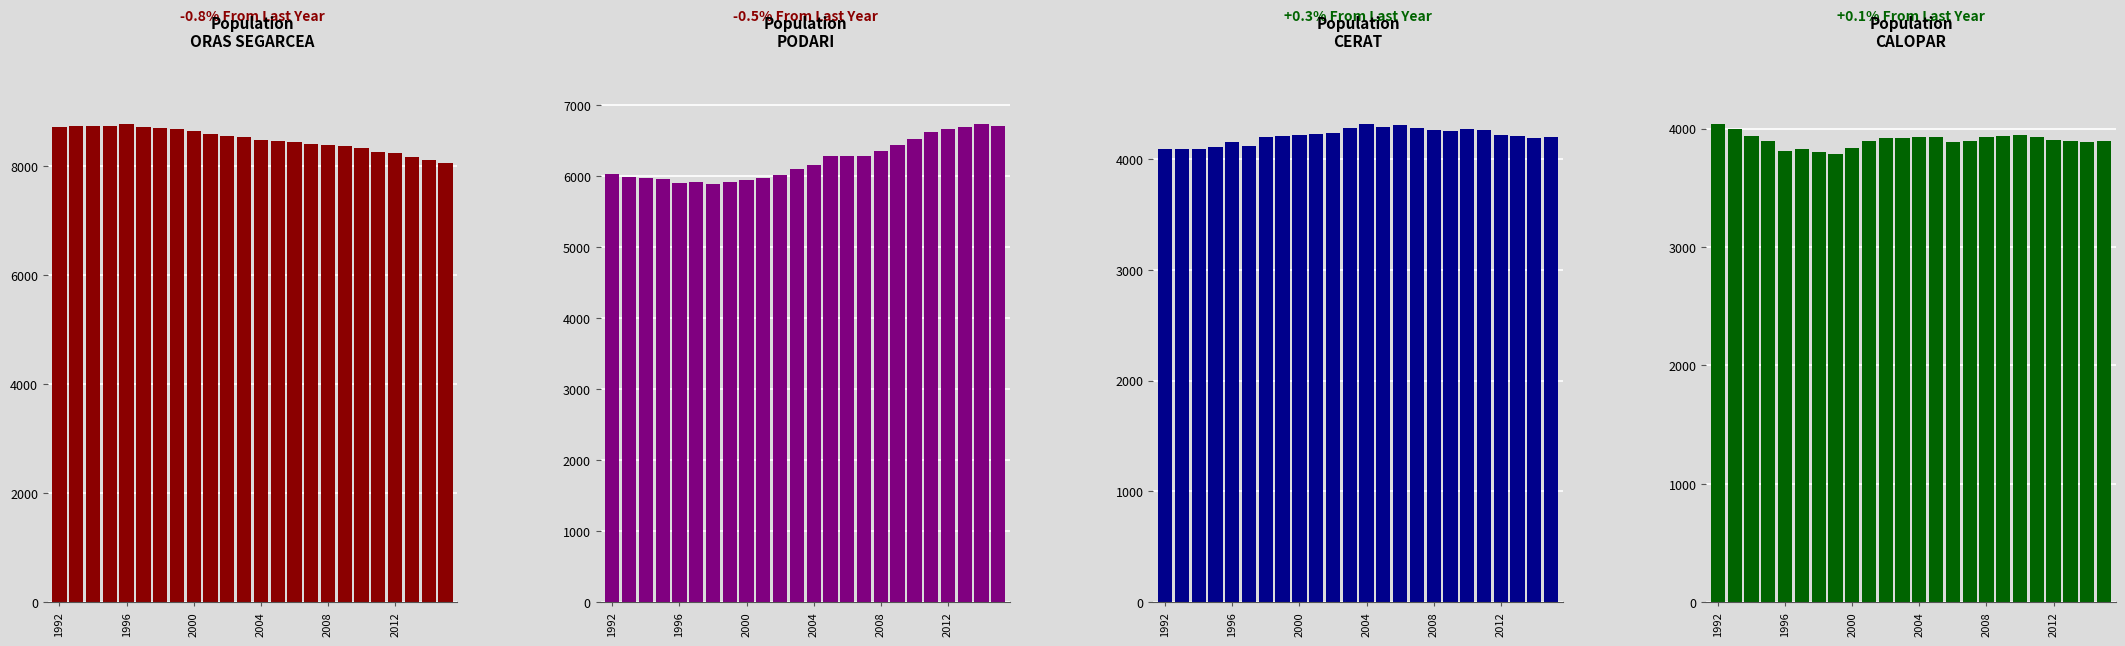

Between 6 and 22, which series saw the biggest shift?

70110 PODARI